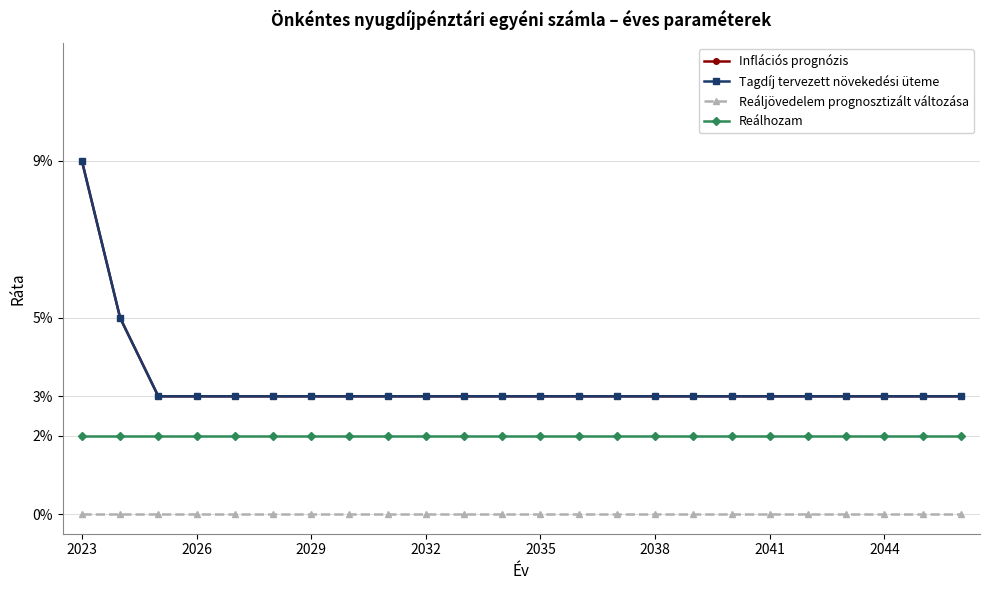

True or false: Inflációs prognózis and Reáljövedelem prognosztizált változása cross at least once.

False